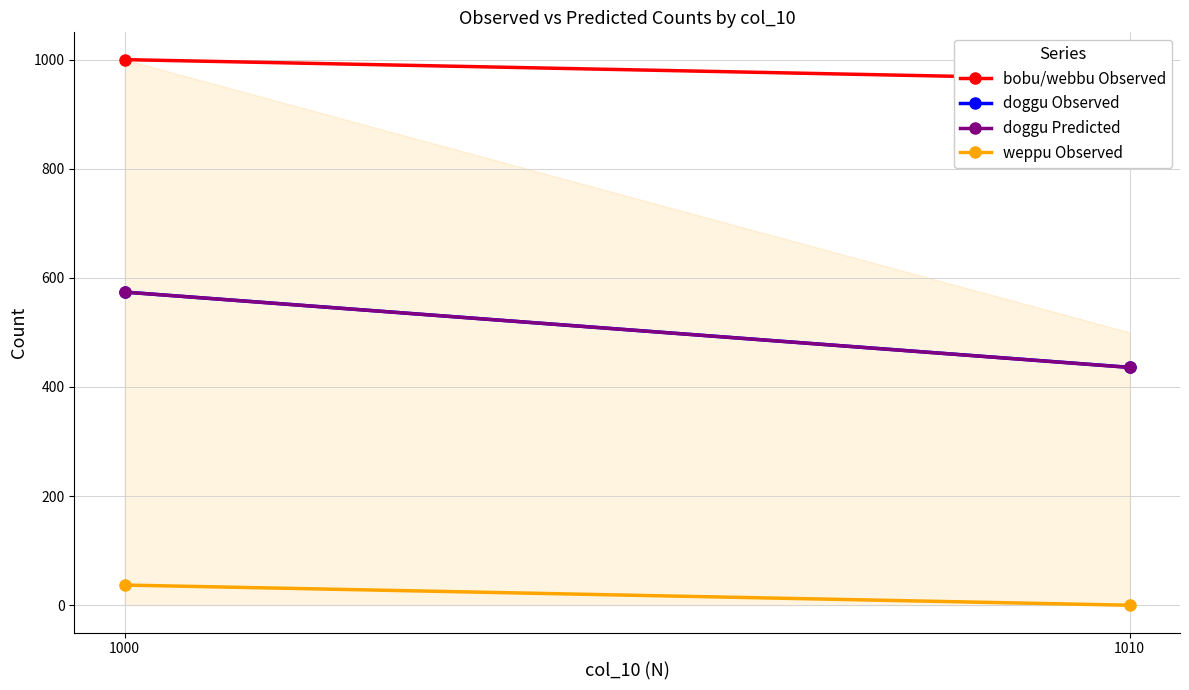

Which series has the largest range (max minus min)?

doggu Predicted